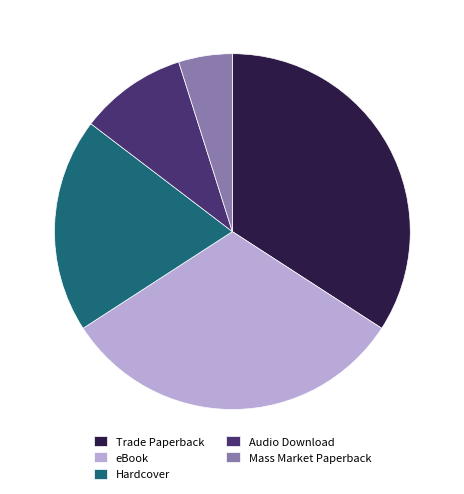

How many segments does this pie chart have?

5